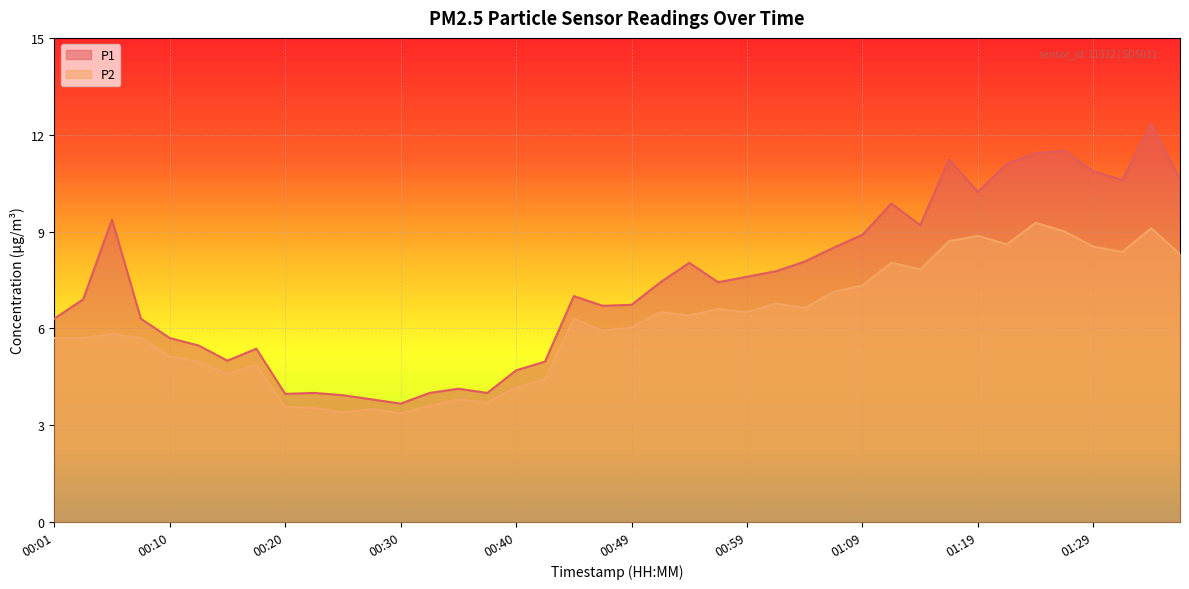

What is the minimum value shown in the chart?

3.4